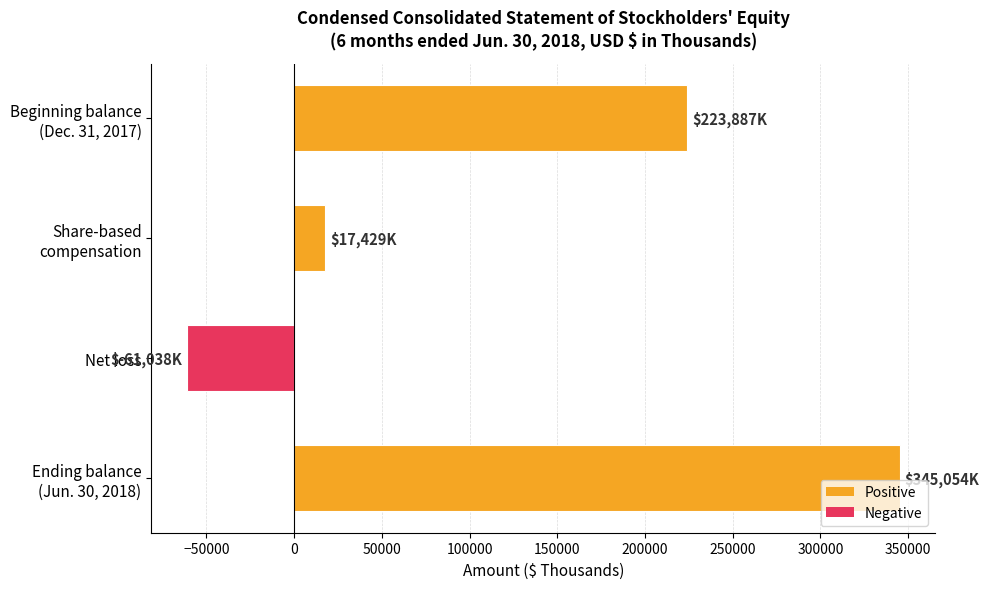

The value at Net loss is -61038. True or false?

True